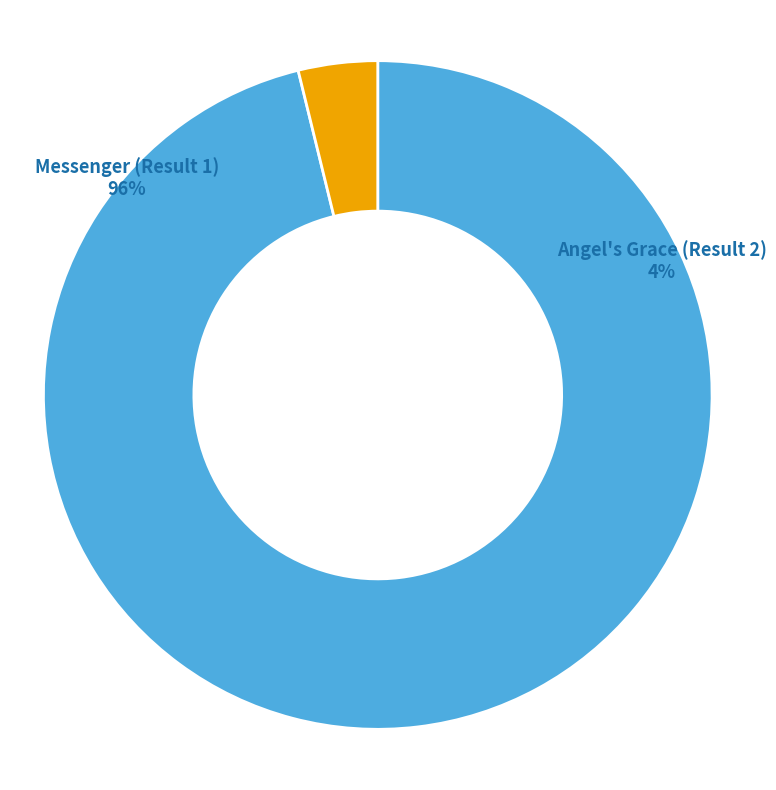

True or false: Messenger (Result 1) accounts for 96% of the total.

True